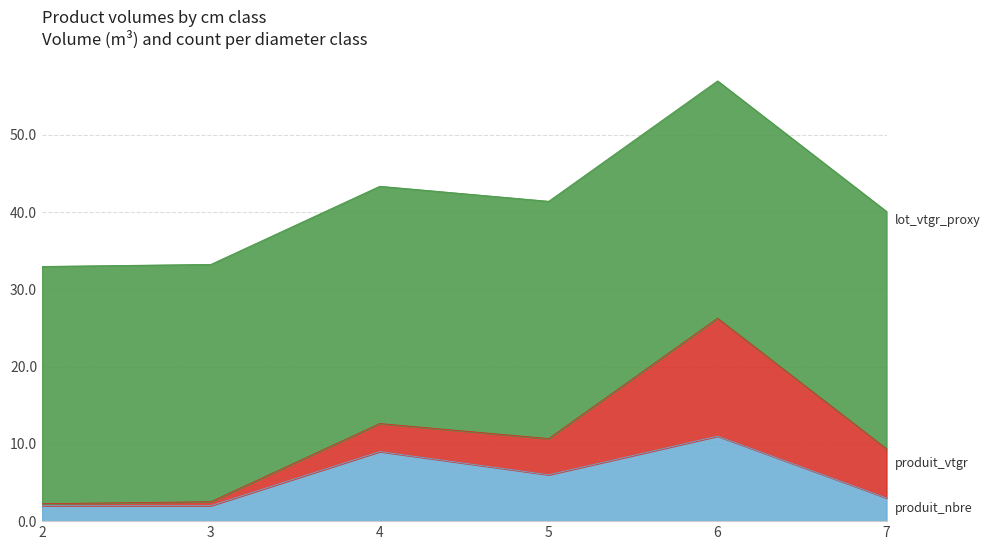

How many distinct data groups are displayed?

3